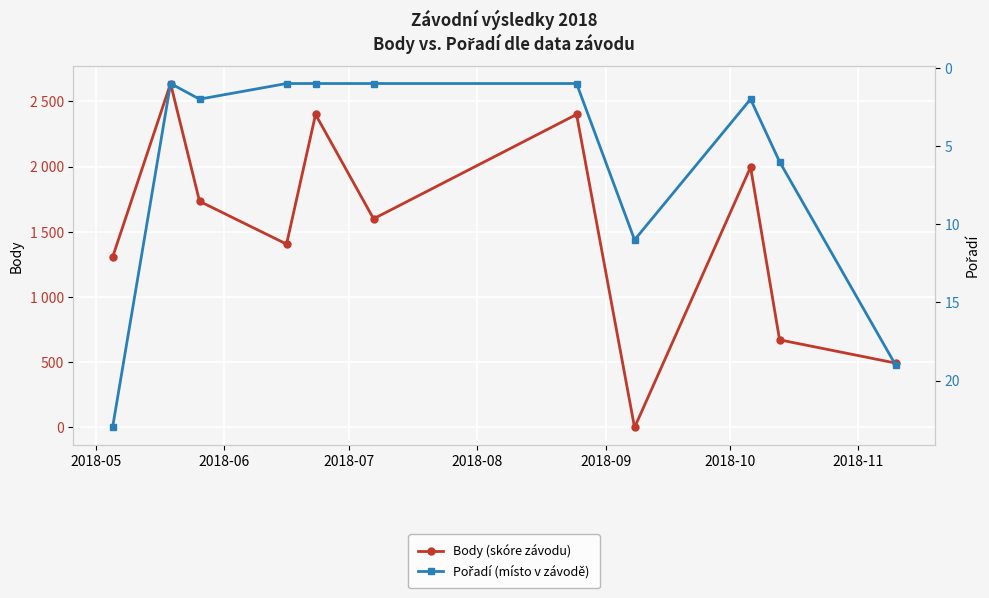

What is the average value of the Body (skóre závodu) series?

1513